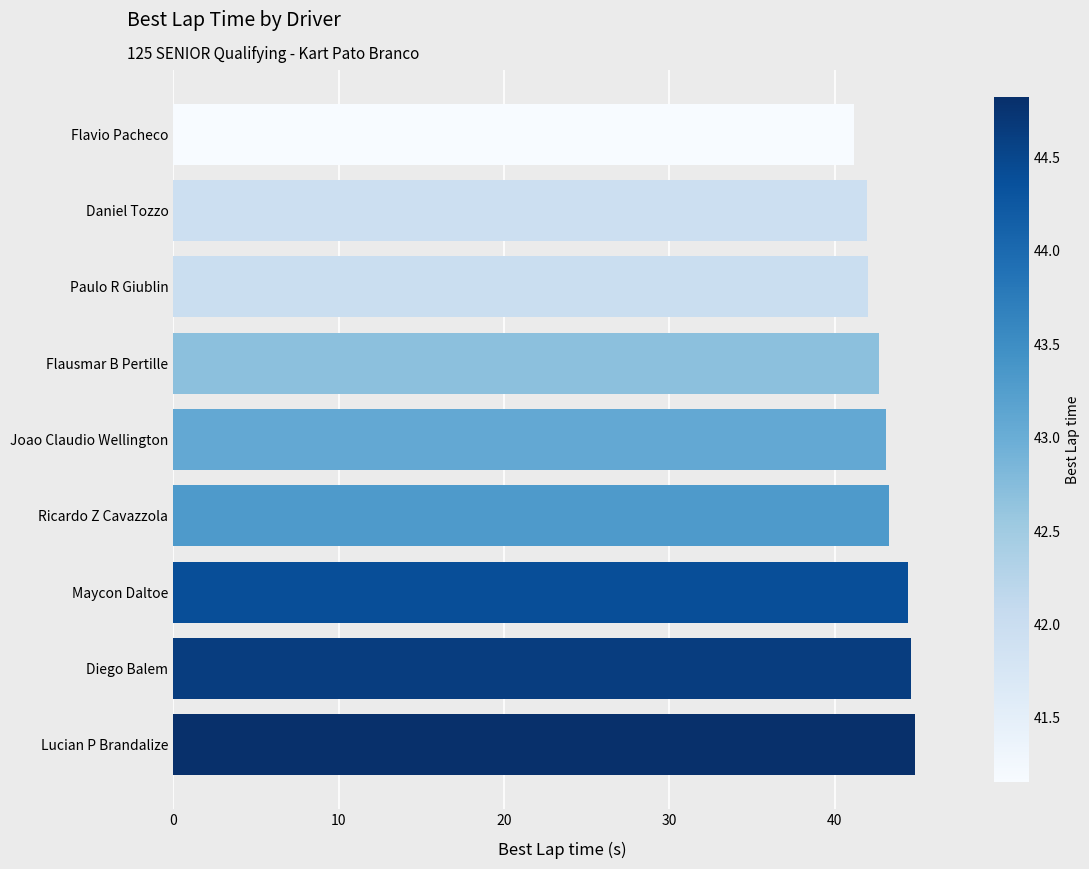

How many bars are there in total?

9